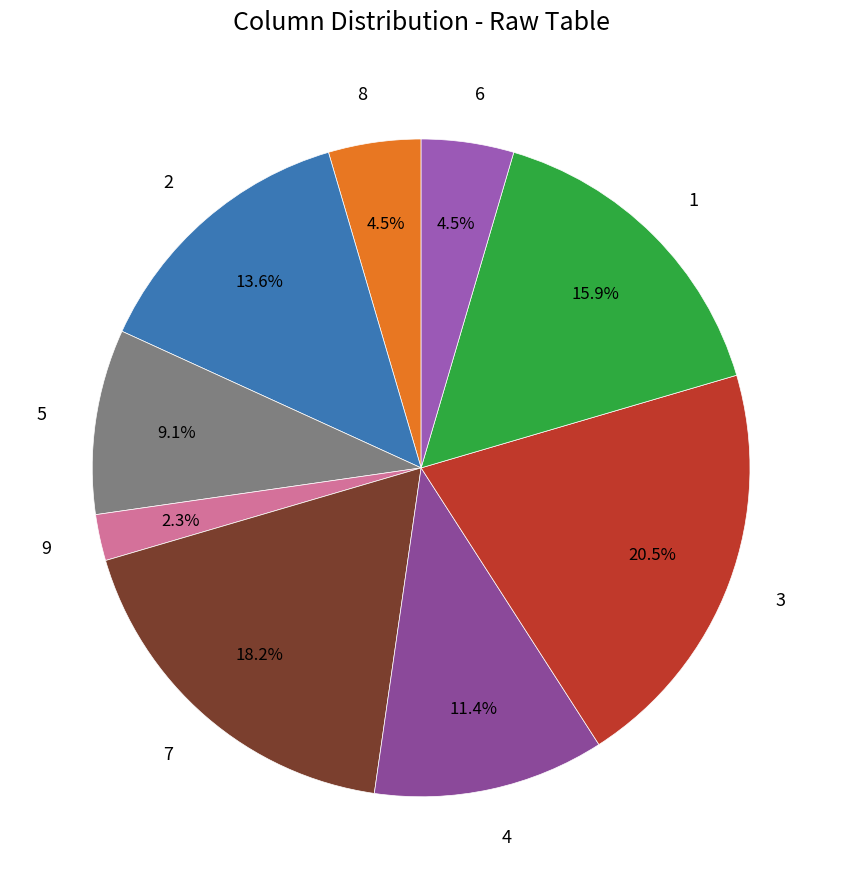

Is there any slice that represents more than half of the pie?

No